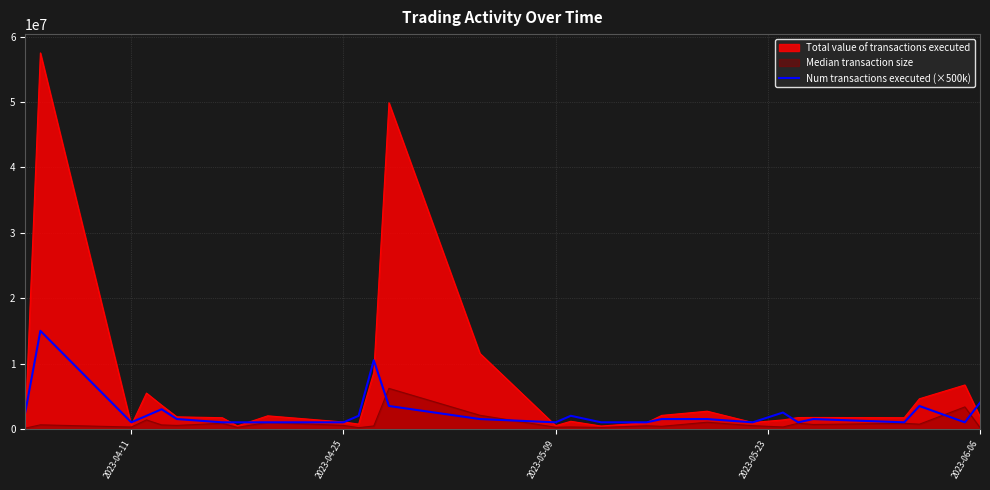

Rank the series by their maximum value, from lowest to highest.

Median transaction size, Num transactions executed (×500k), Total value of transactions executed